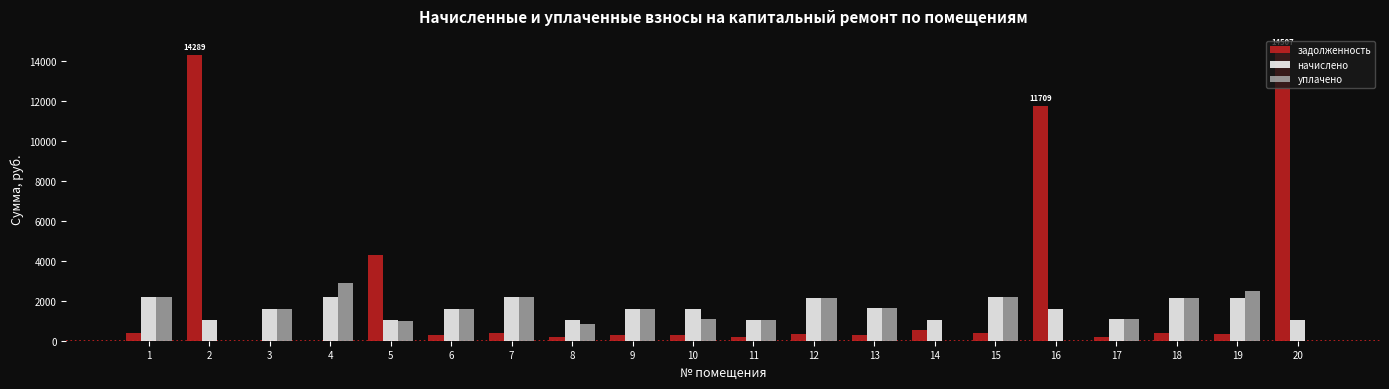

Which category has the highest value in the задолженность series?

20